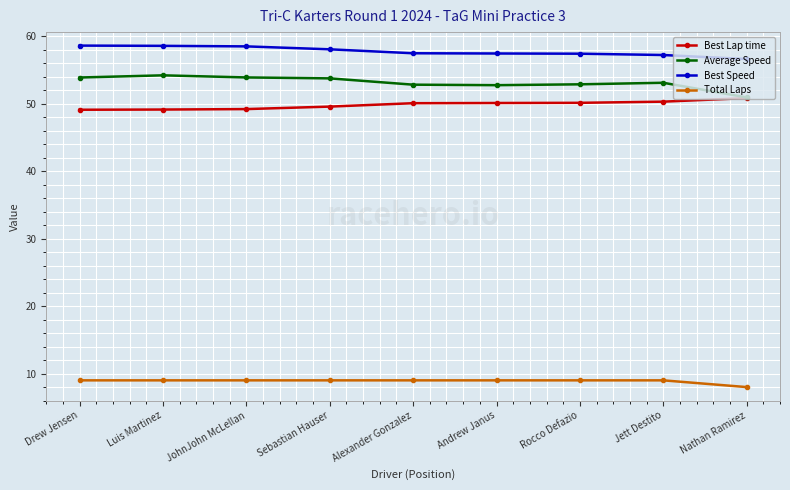

Which series has the largest total across all categories?

Best Speed